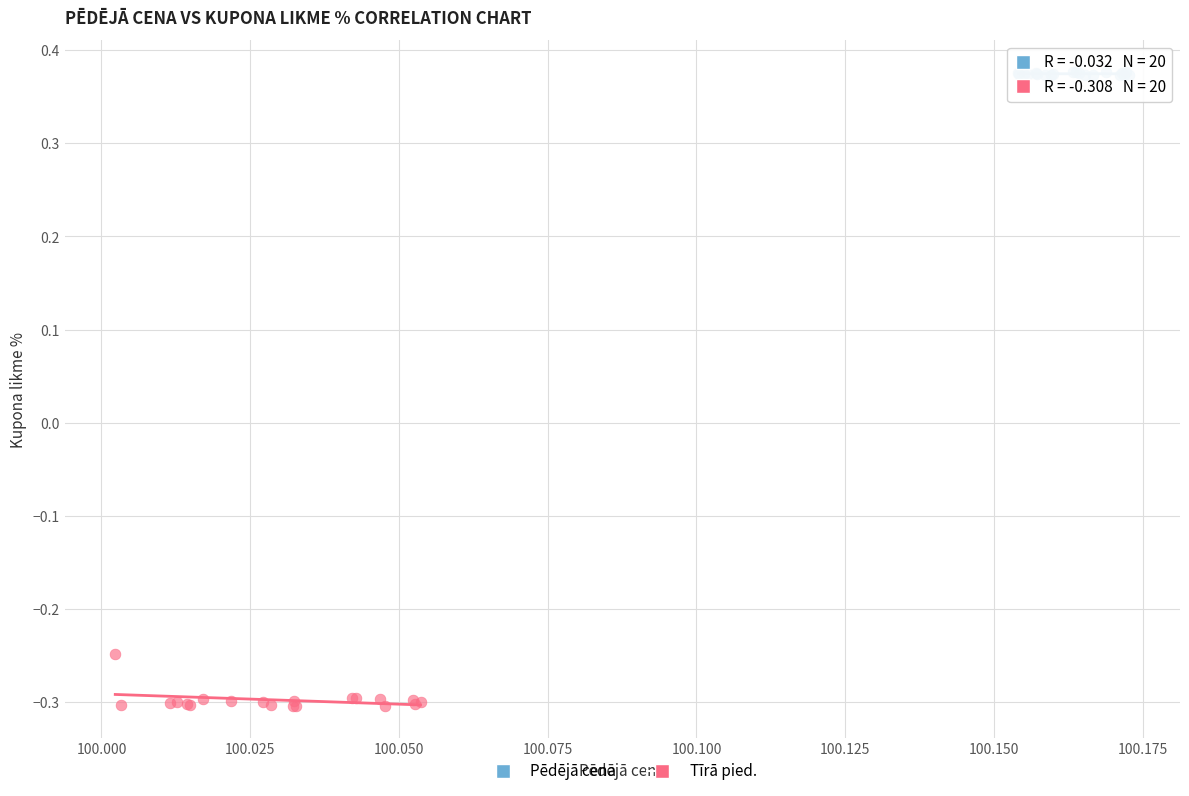

What are all the series names shown in the legend?

Pēdējā cena, Tīrā pied.